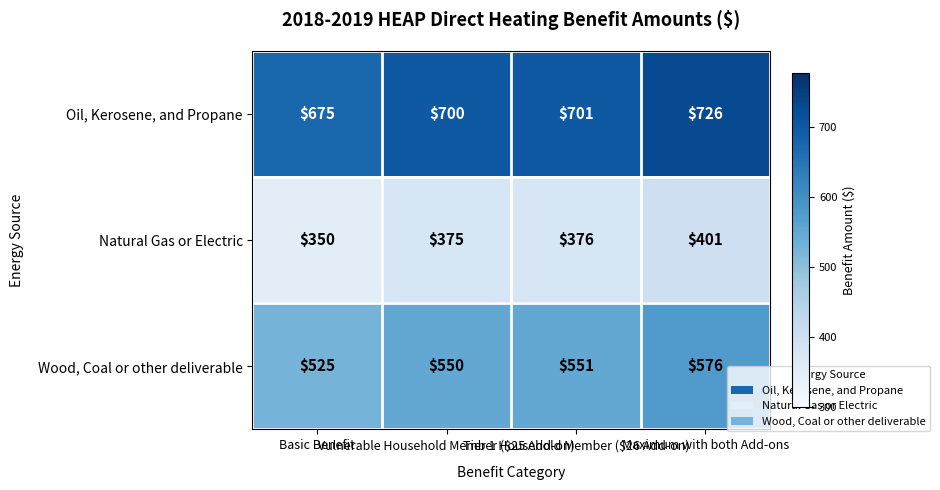

What is the total value across all series at Vulnerable Household Member ($25 Add-on)?

1625